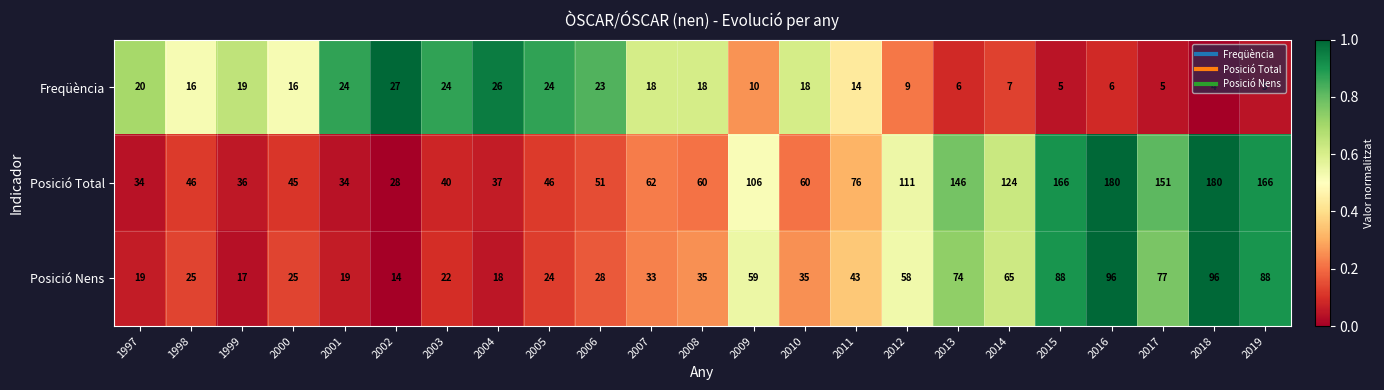

The Posició Total series shows 76 at 2011. True or false?

True